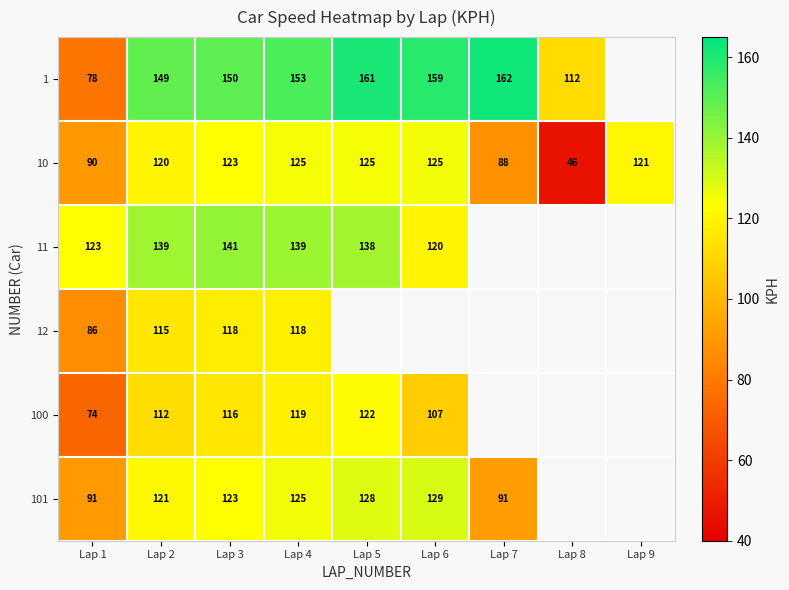

Where does the 10 series first go above 121?

Lap 3